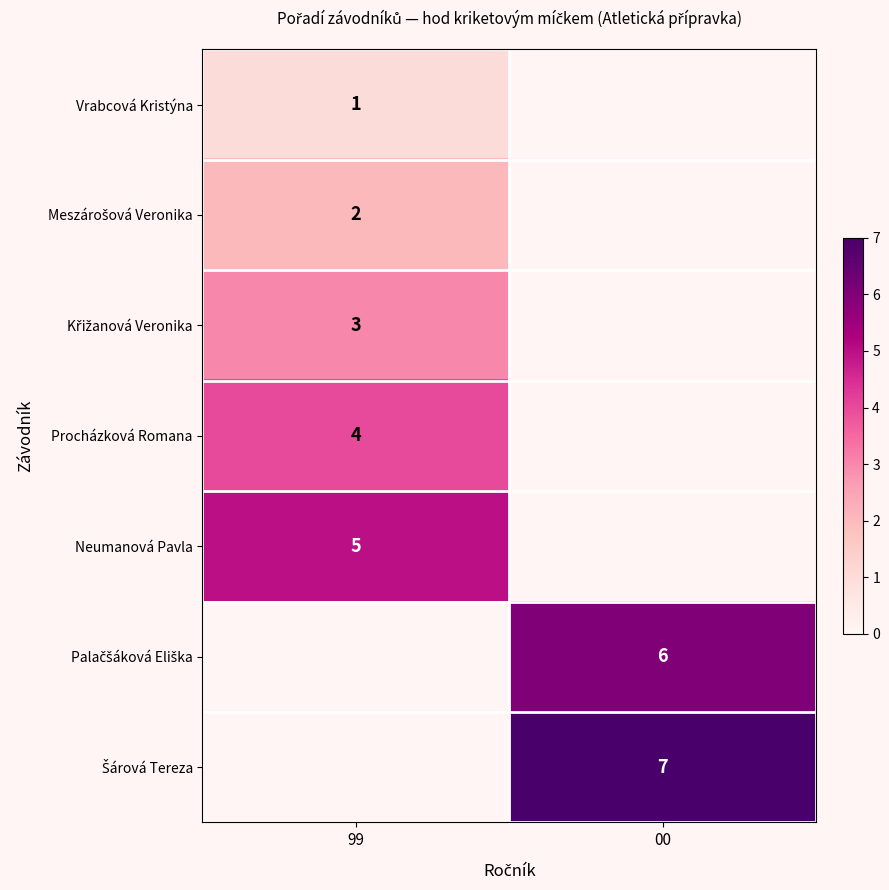

What is the difference between the highest and lowest values at 99?

4.0